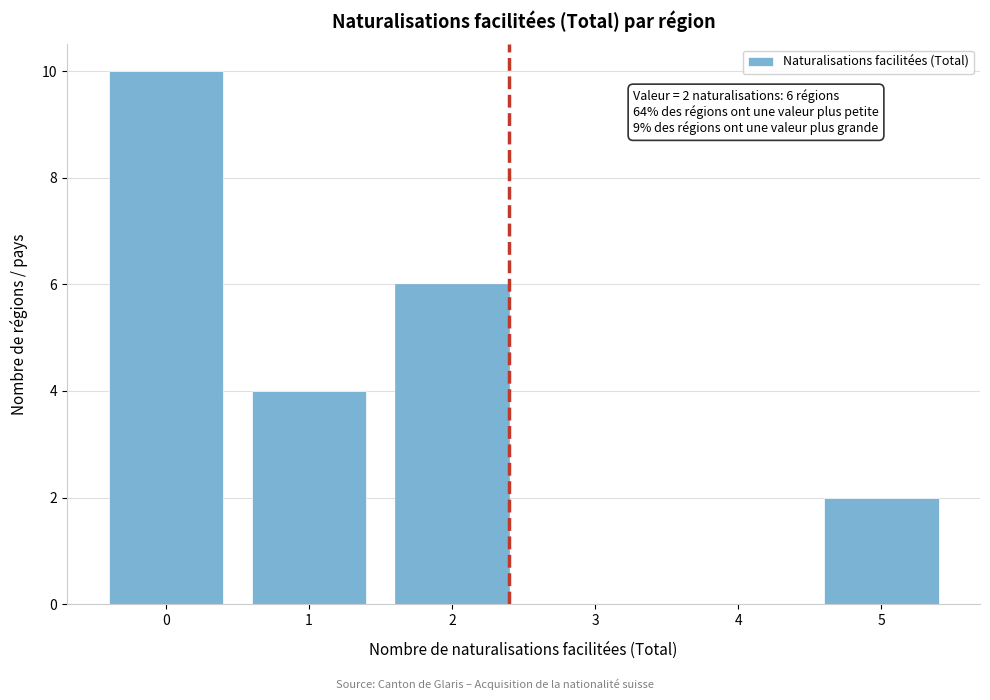

Reading right to left, extract all data points from this chart.

5=2	4=0	3=0	2=6	1=4	0=10